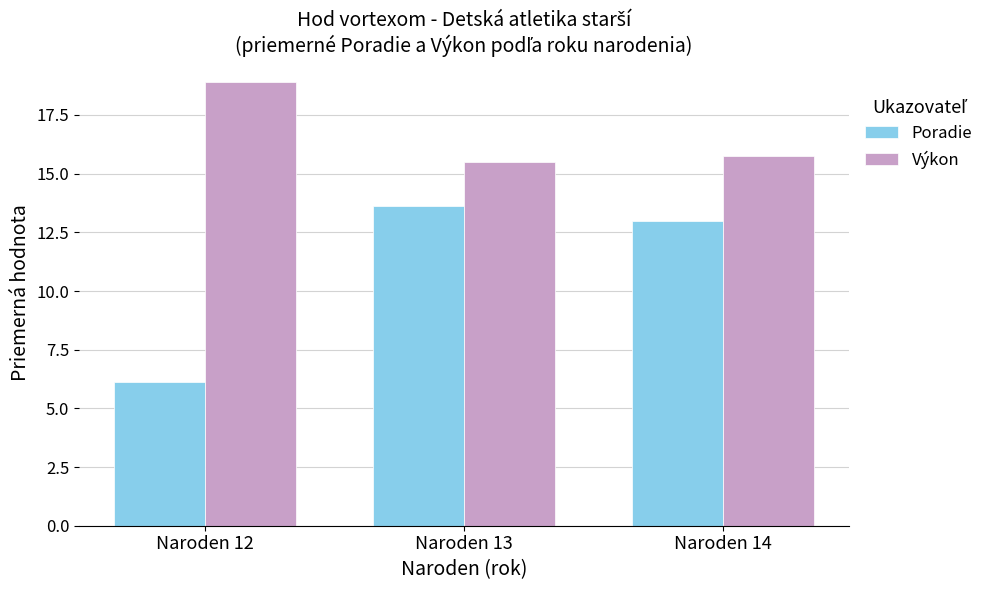

Rank the series by their maximum value, from lowest to highest.

Poradie, Výkon